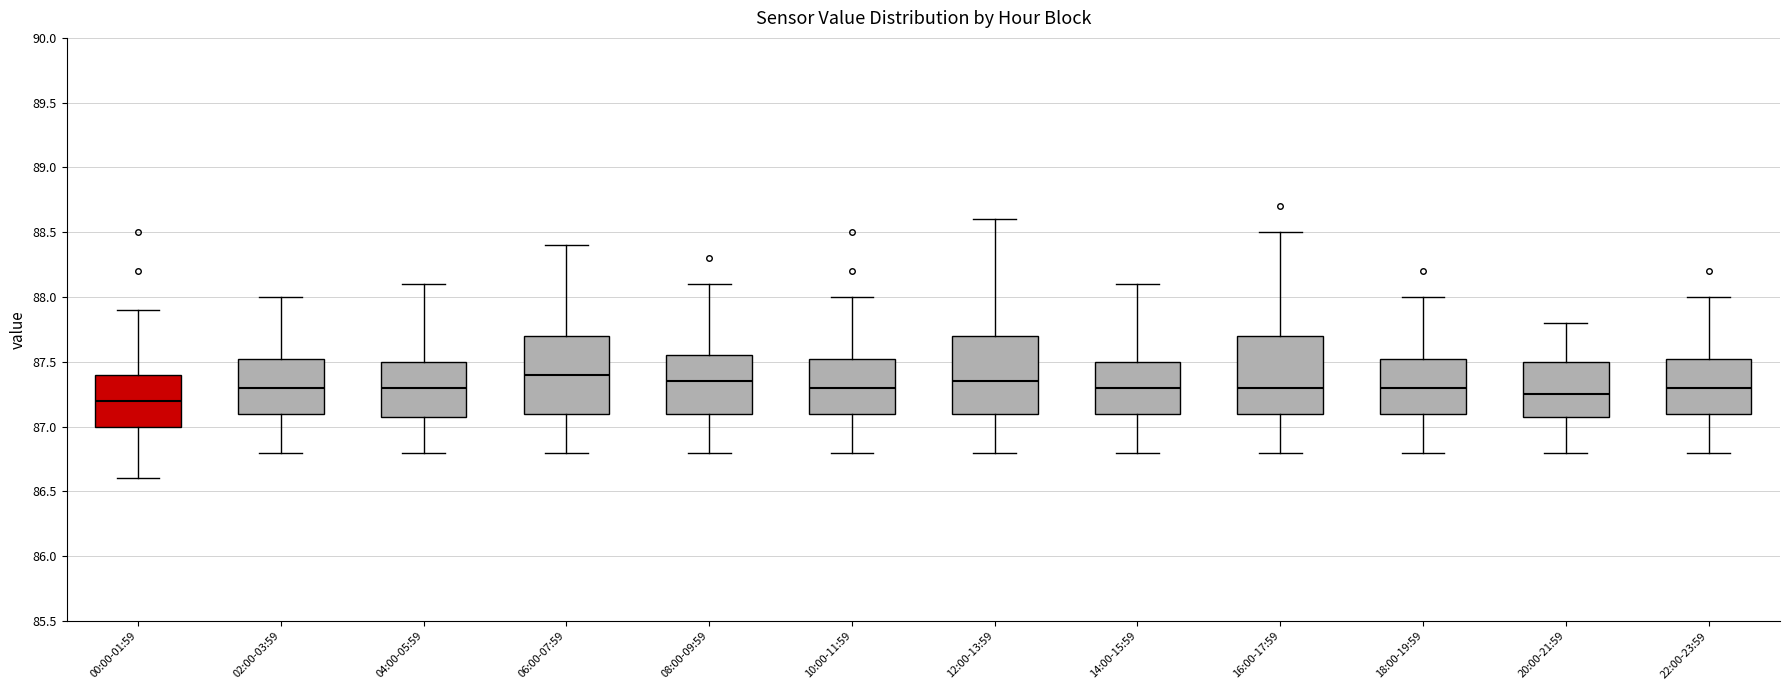

Reading left to right, read every box against the y-axis: the position of its median line, the range the box covers, and the ends of its whiskers. The values are not printed on the chart, so give them approximately, as read against the axis.

00:00-01:59: median 87.20, box 87.00 to 87.40, whiskers 86.60 to 87.90
02:00-03:59: median 87.30, box 87.10 to 87.55, whiskers 86.80 to 88.00
04:00-05:59: median 87.30, box 87.10 to 87.50, whiskers 86.80 to 88.10
06:00-07:59: median 87.40, box 87.10 to 87.70, whiskers 86.80 to 88.40
08:00-09:59: median 87.35, box 87.10 to 87.55, whiskers 86.80 to 88.10
10:00-11:59: median 87.30, box 87.10 to 87.55, whiskers 86.80 to 88.00
12:00-13:59: median 87.35, box 87.10 to 87.70, whiskers 86.80 to 88.60
14:00-15:59: median 87.30, box 87.10 to 87.50, whiskers 86.80 to 88.10
16:00-17:59: median 87.30, box 87.10 to 87.70, whiskers 86.80 to 88.50
18:00-19:59: median 87.30, box 87.10 to 87.55, whiskers 86.80 to 88.00
20:00-21:59: median 87.25, box 87.10 to 87.50, whiskers 86.80 to 87.80
22:00-23:59: median 87.30, box 87.10 to 87.55, whiskers 86.80 to 88.00